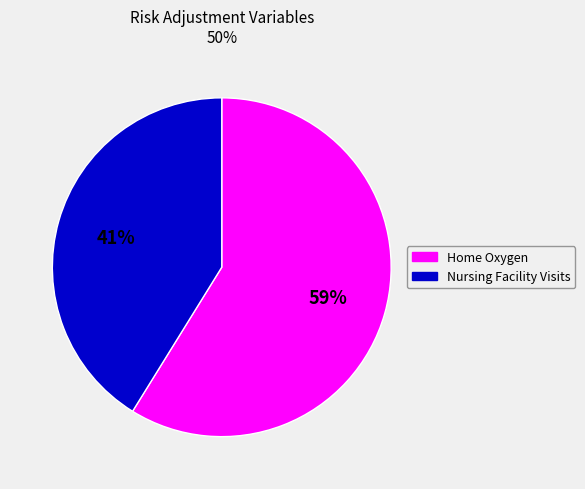

Does any single category account for the majority?

Yes